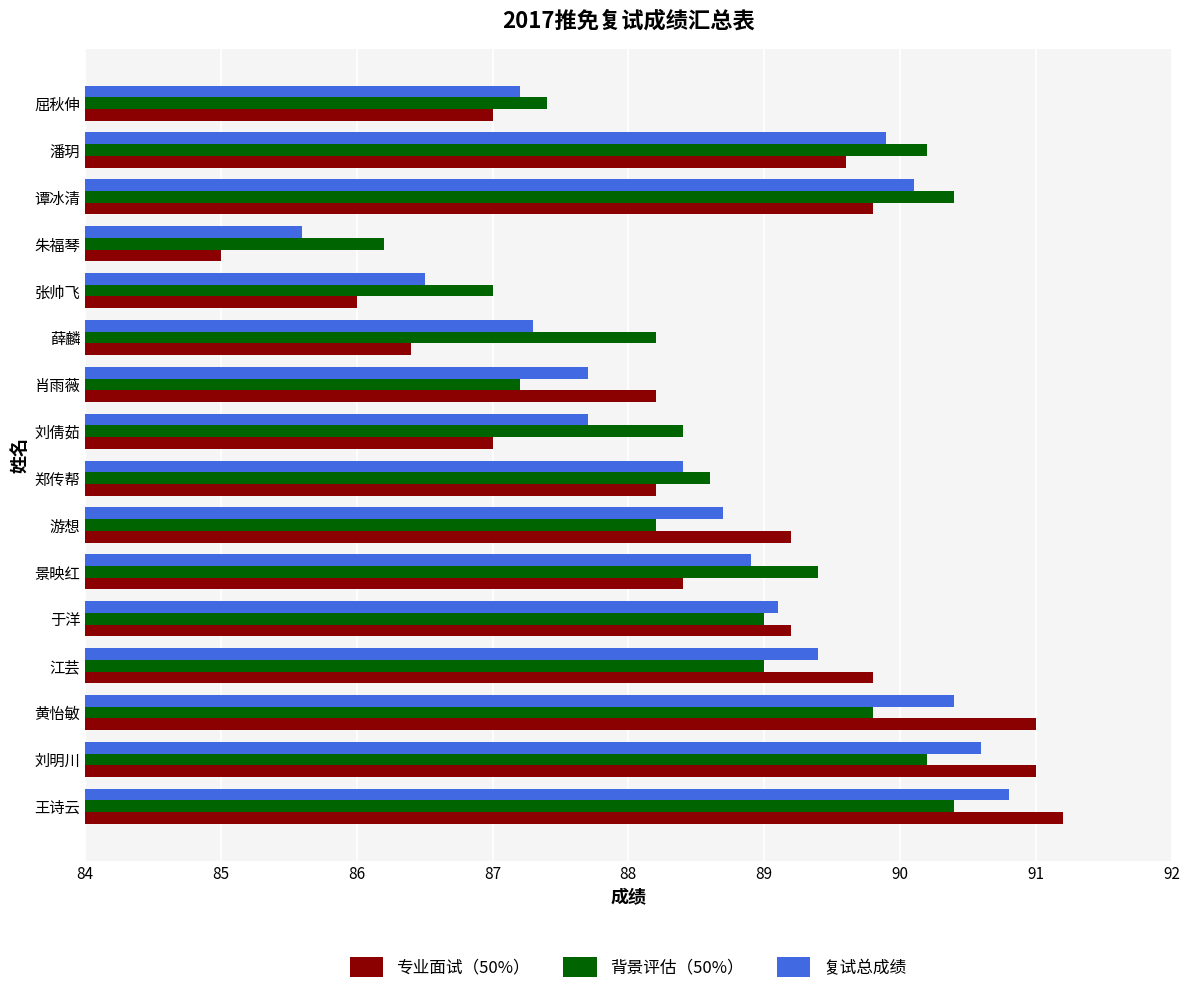

True or false: 复试总成绩 has a value of 88.7 at 游想.

True